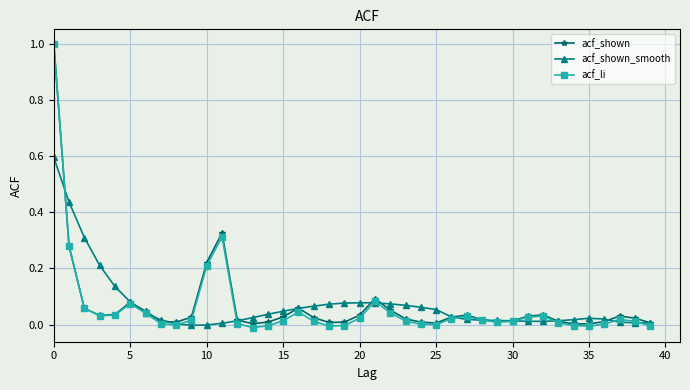

Which series has the widest spread of values?

acf_li